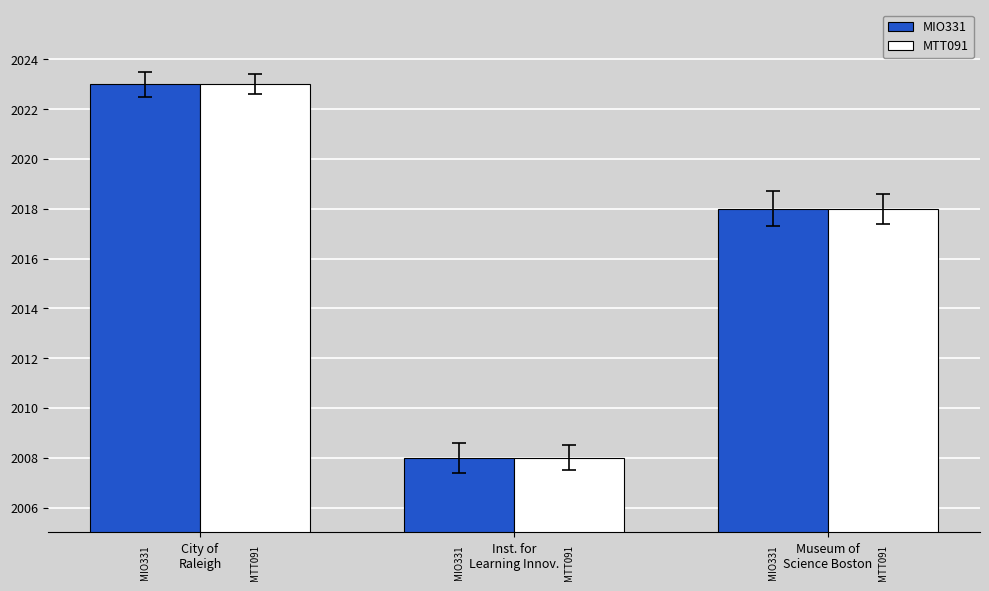

The value of MIO331 at Inst. for
Learning Innov. is 2951. True or false?

False